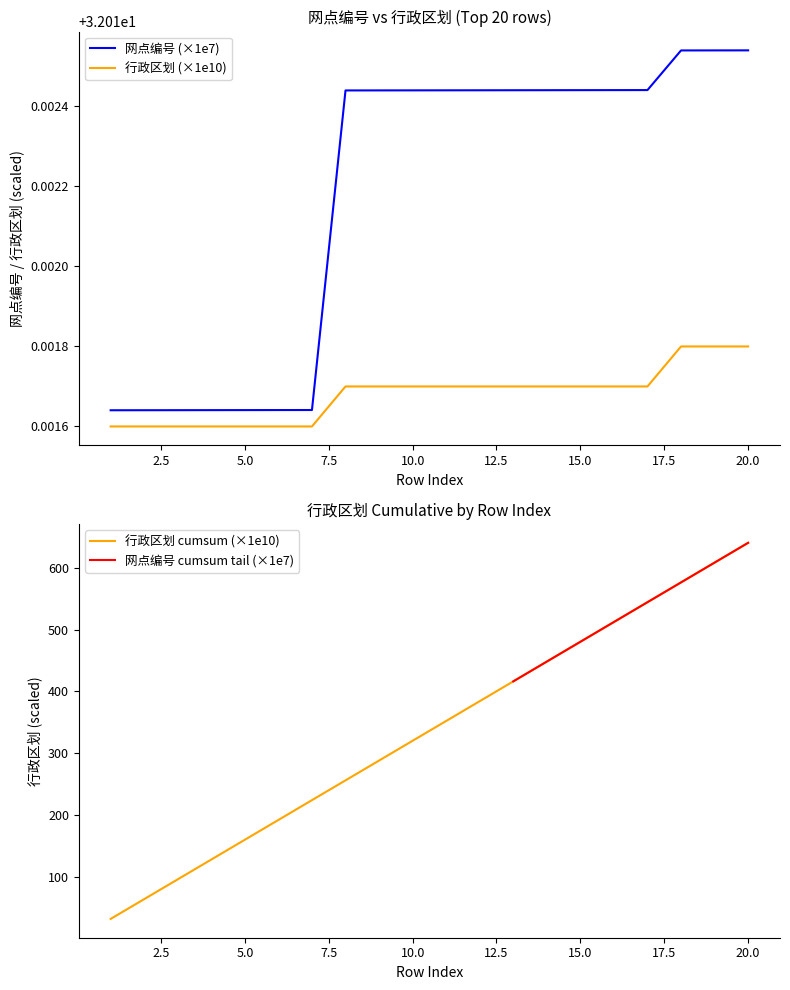

True or false: 网点编号 and 行政区划 cross at least once.

False